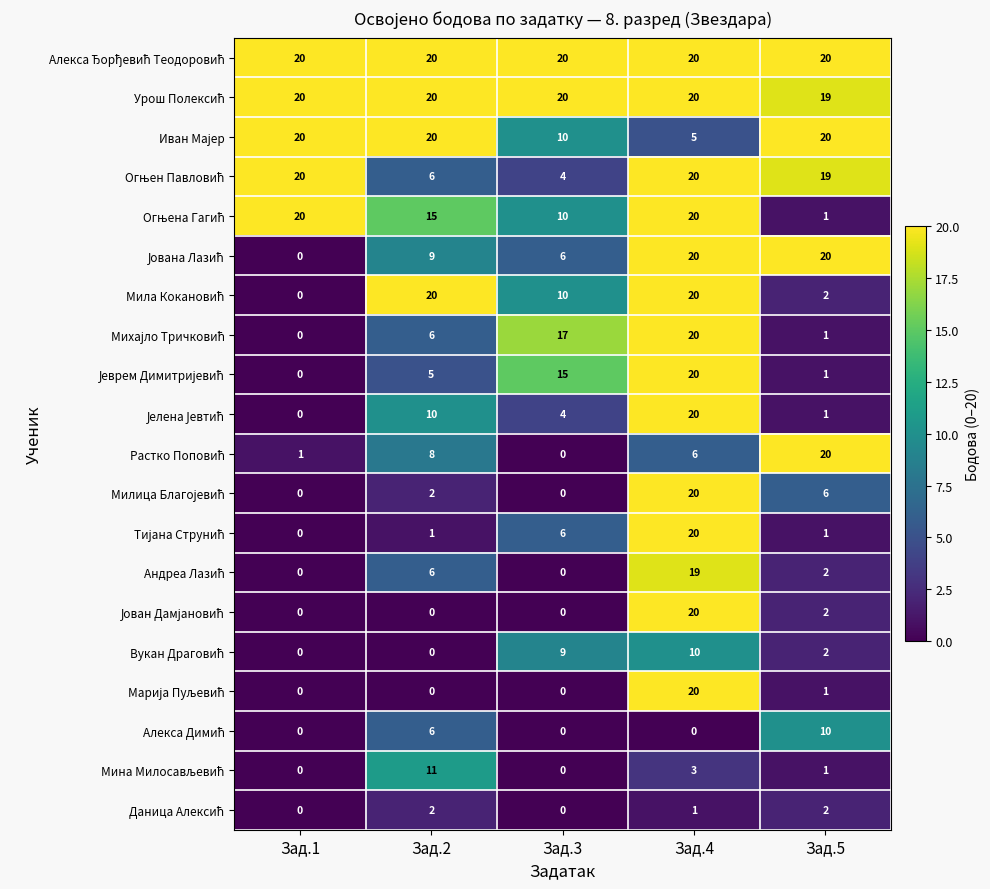

What is the spread (max minus min) of values at Зад.4?

20